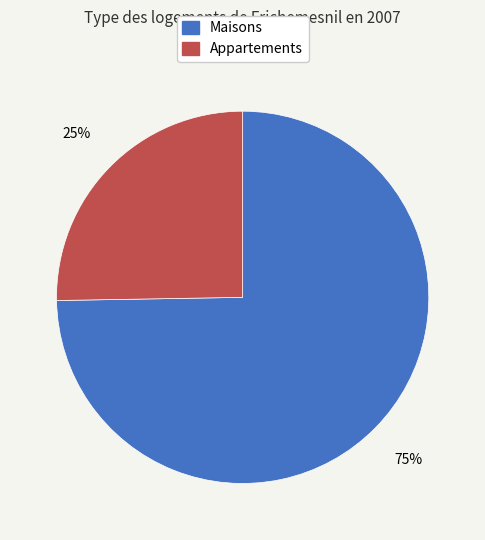

Does any single category account for the majority?

Yes